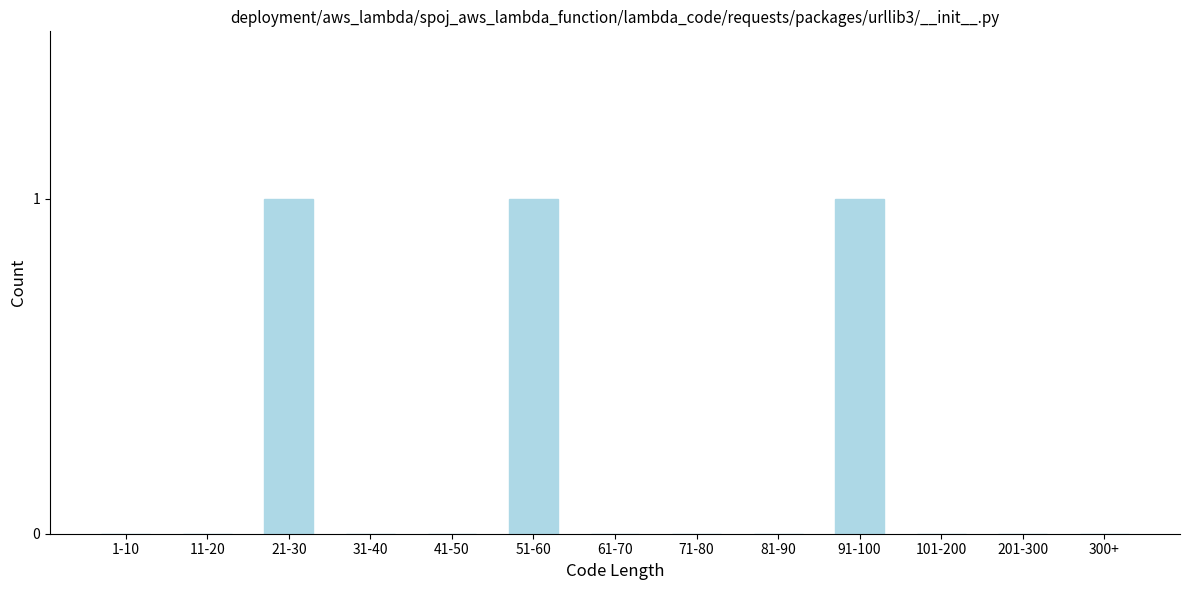

Reading left to right, what are all the values shown in this chart?

1-10=0	11-20=0	21-30=1	31-40=0	41-50=0	51-60=1	61-70=0	71-80=0	81-90=0	91-100=1	101-200=0	201-300=0	300+=0